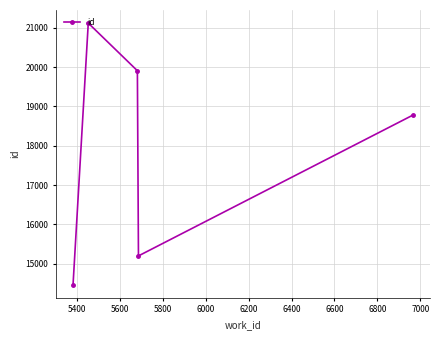

What is the value of the 3rd point from the left?

19908